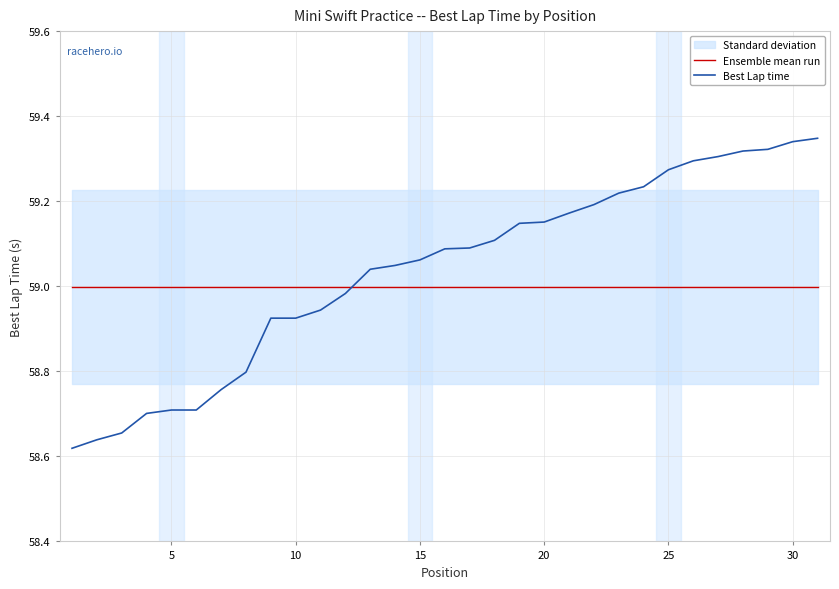

How many intersections are there between Best Lap time and Ensemble mean run?

1